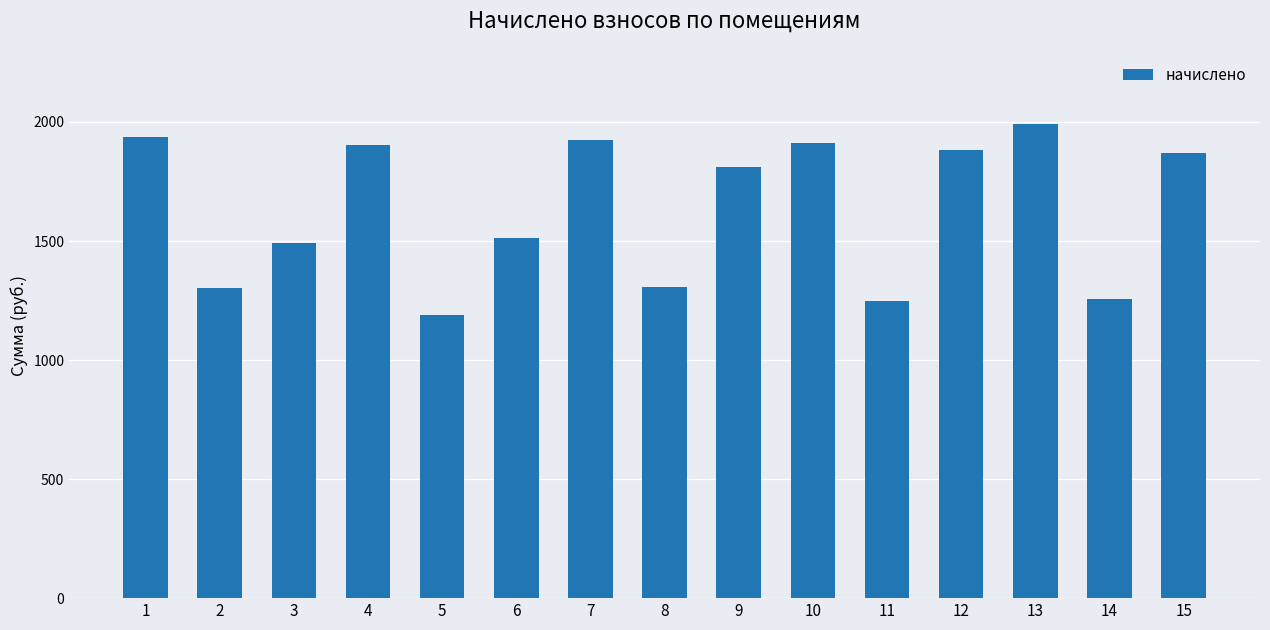

Are the bars grouped side by side (vs. stacked)?

No